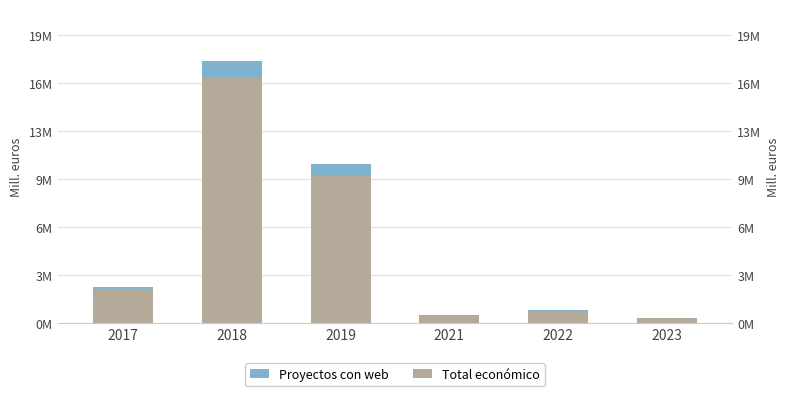

Reading left to right, what are all the values shown in this chart?

Total económico: 2341343.4	16858760.9	10062078.6	513496.7	835910.1	320446.5
Proyectos con web: 123228.6	1076091.1	874963.4	38650.3	92878.9	31692.5